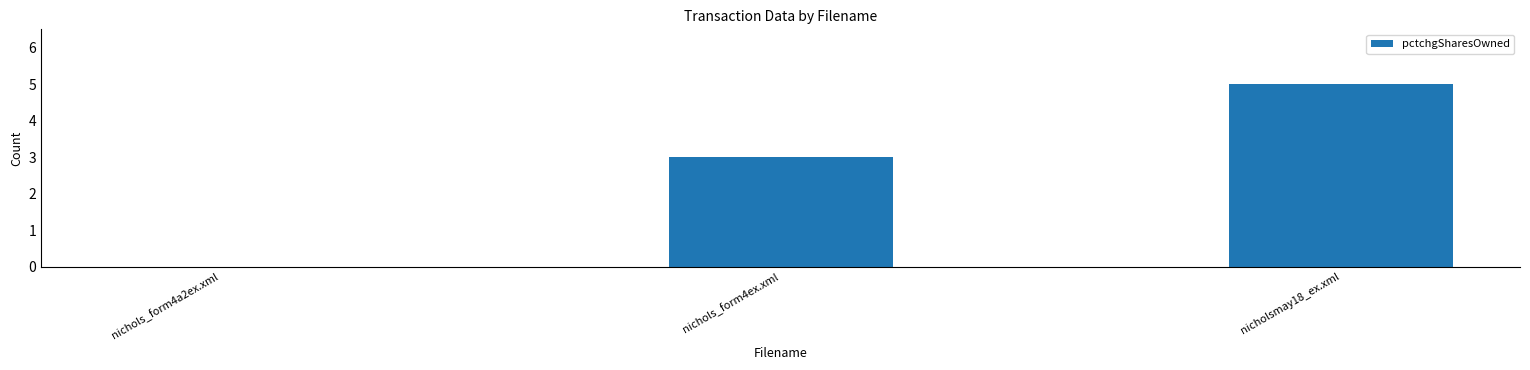

True or false: the data shows 3 at nichols_form4a2ex.xml.

False